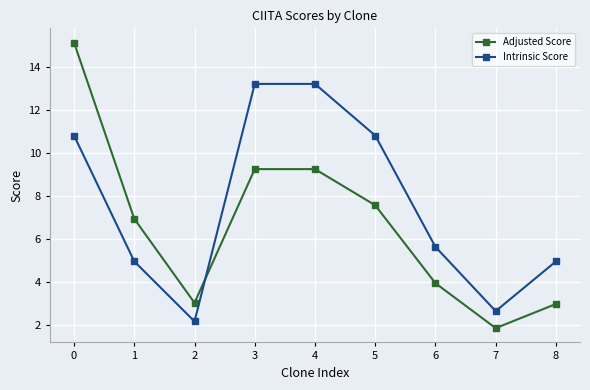

Reading left to right, extract all data points from this chart.

Adjusted Score: 15.1	6.9	3.0	9.2	9.2	7.6	3.9	1.8	3.0
Intrinsic Score: 10.8	5.0	2.2	13.2	13.2	10.8	5.6	2.6	5.0